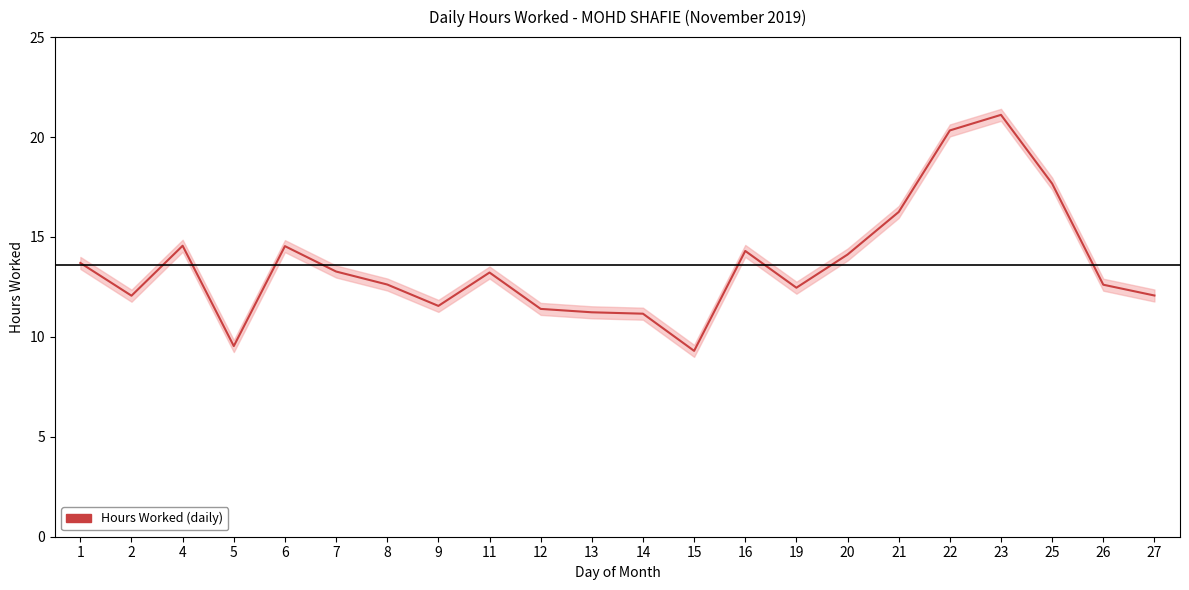

Reading left to right, list all the values displayed in this chart.

13.7	12.1	14.6	9.5	14.5	13.3	12.6	11.6	13.2	11.4	11.2	11.2	9.3	14.3	12.5	14.1	16.2	20.3	21.1	17.7	12.6	12.1